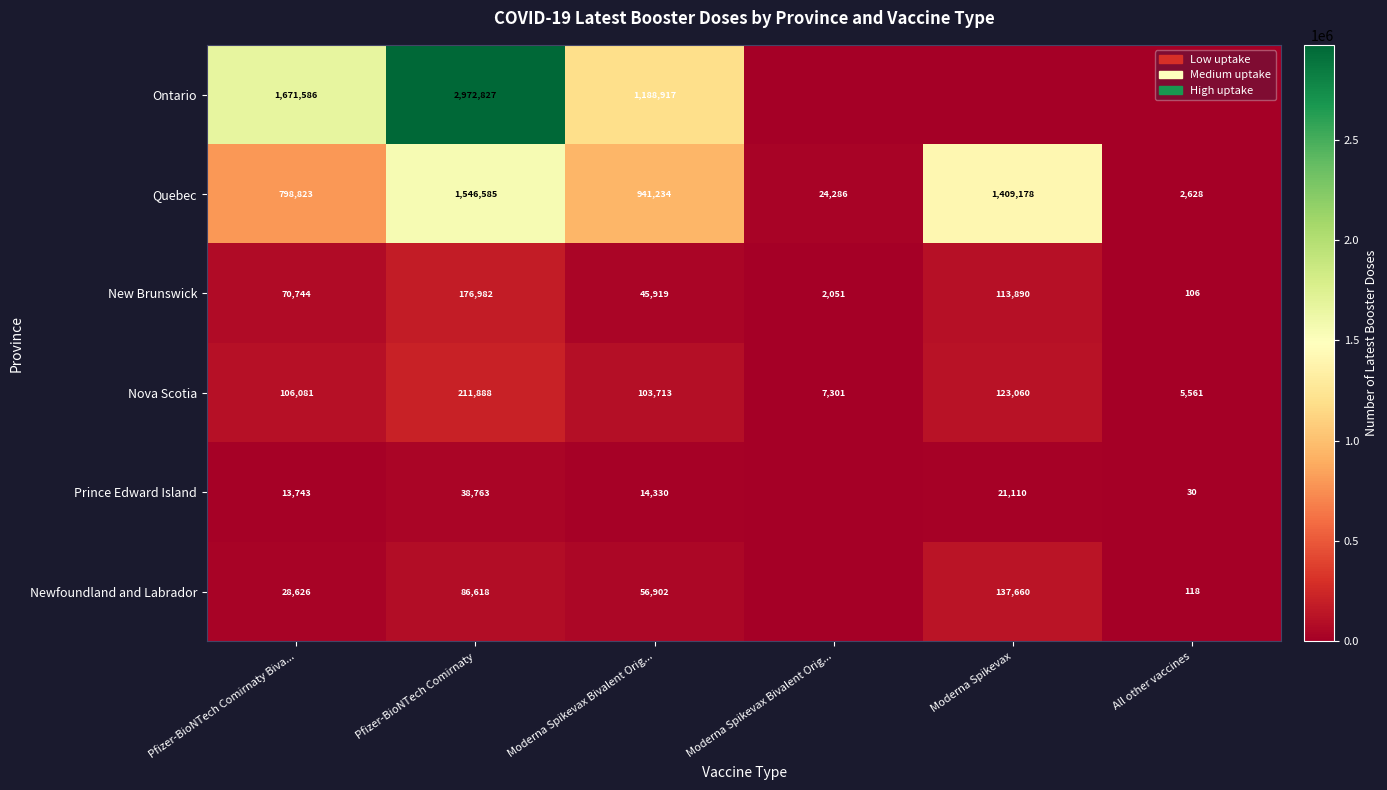

List the labels in order of Nova Scotia value, largest first.

Pfizer-BioNTech Comirnaty, Moderna Spikevax, Pfizer-BioNTech Comirnaty Biva..., Moderna Spikevax Bivalent Orig..., Moderna Spikevax Bivalent Orig..., All other vaccines